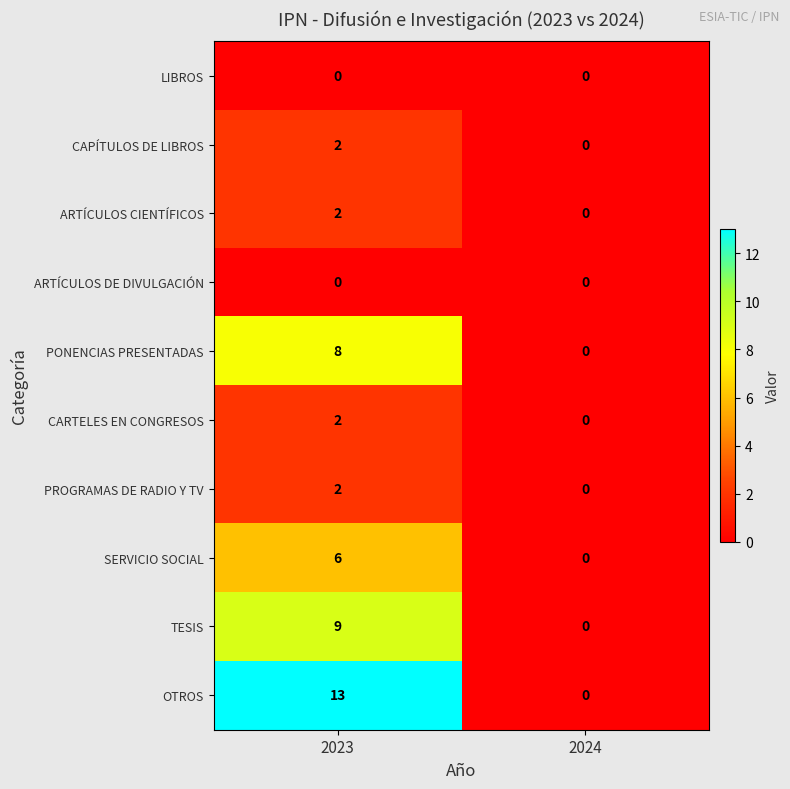

What is the maximum value shown in the chart?

13